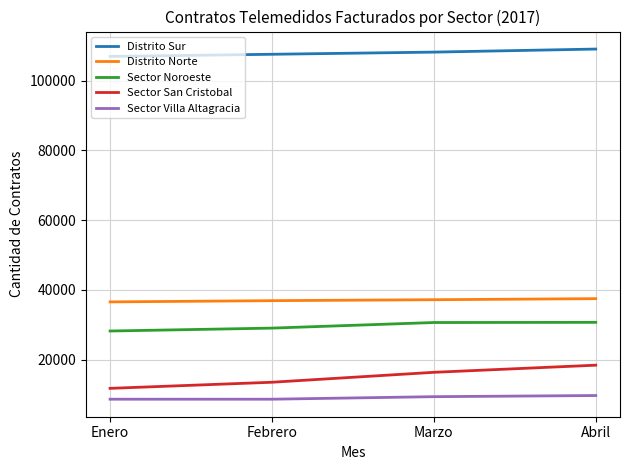

What is the minimum value shown in the chart?

8624